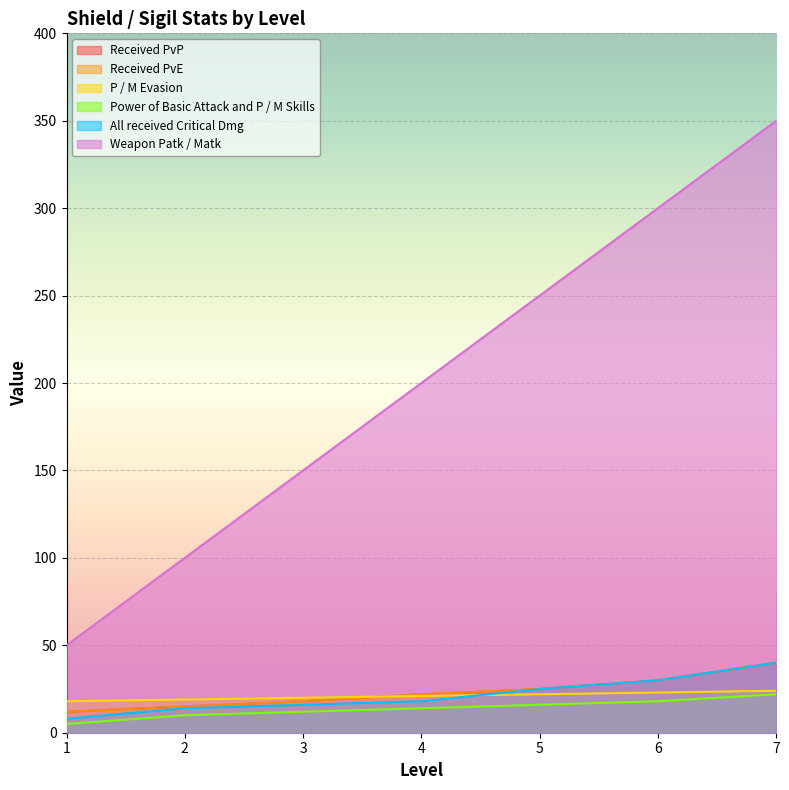

True or false: Received PvP has a value of 65 at 7.

False